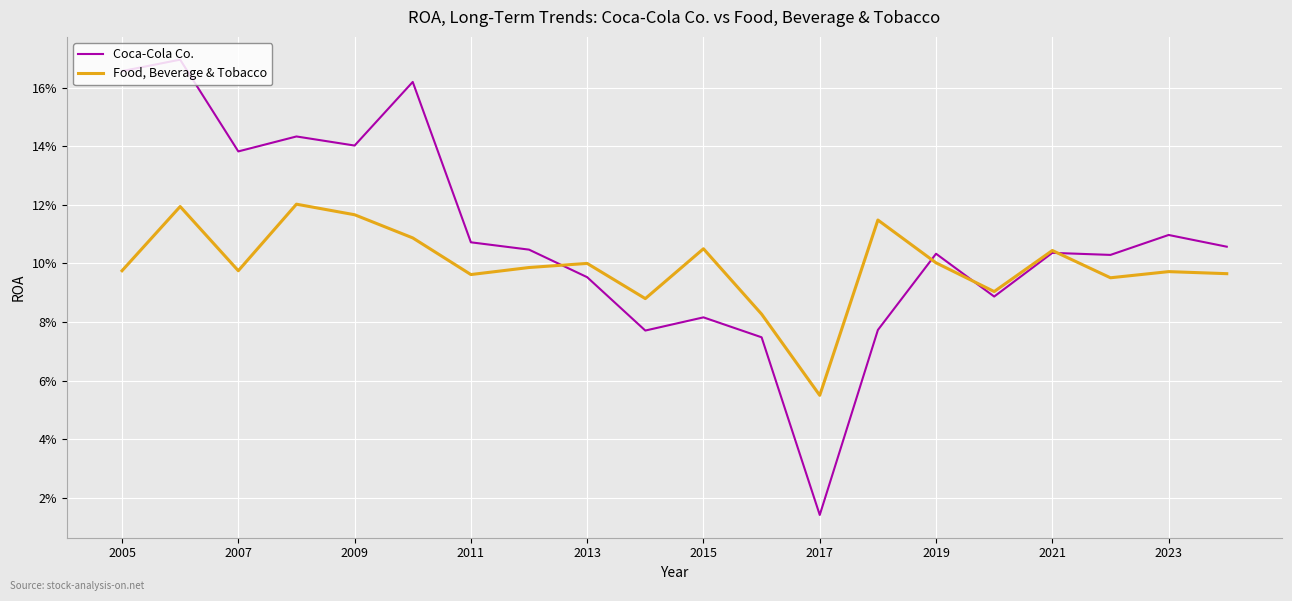

Rank the series by their average value, from highest to lowest.

Coca-Cola Co., Food, Beverage & Tobacco